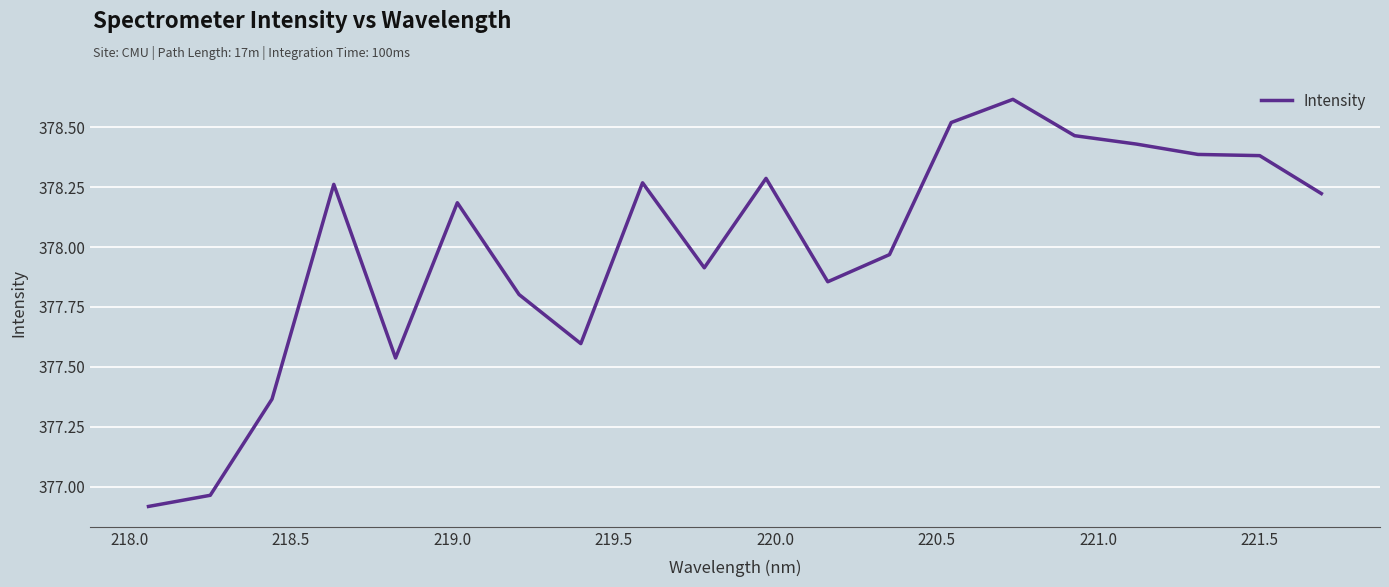

What is the smallest value displayed?

376.9